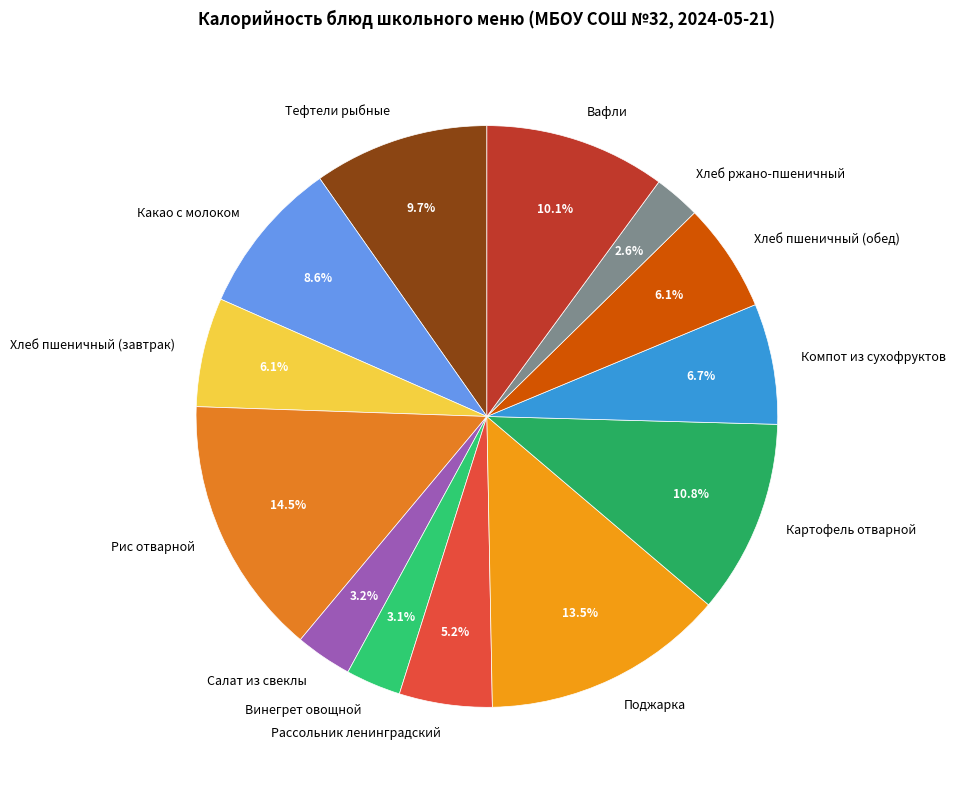

Is Поджарка the majority of the pie?

No